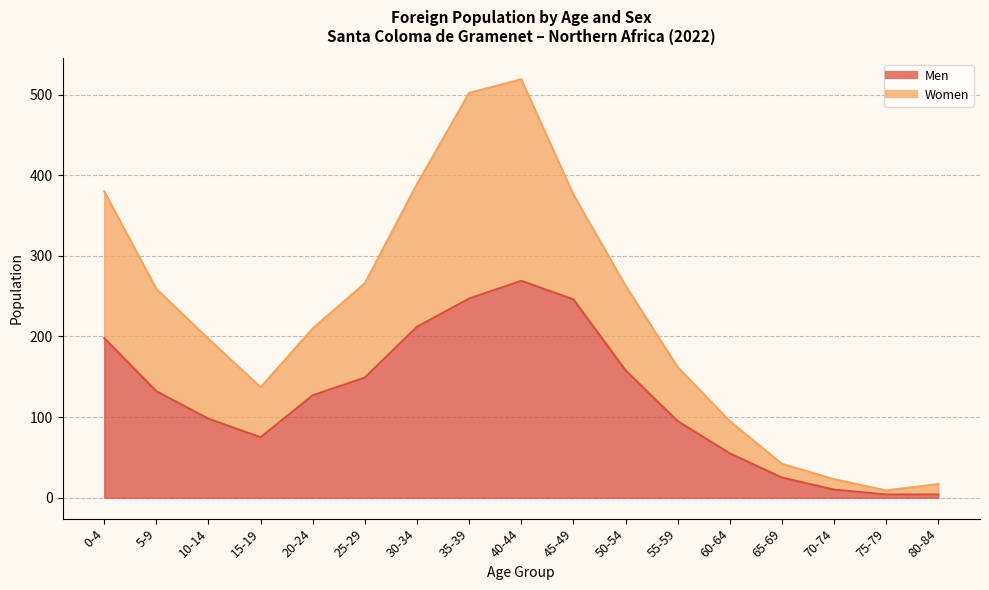

In Men, how many points are lower than both neighbors (excluding endpoints)?

1